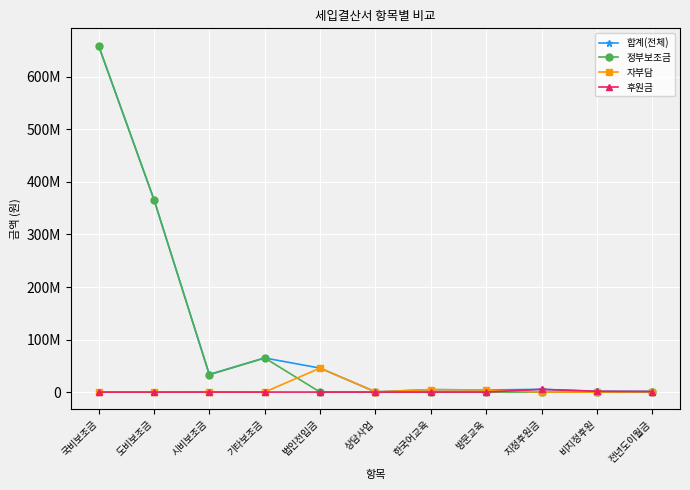

Rank the series at 국비보조금 from lowest to highest value.

자부담, 후원금, 합계(전체), 정부보조금